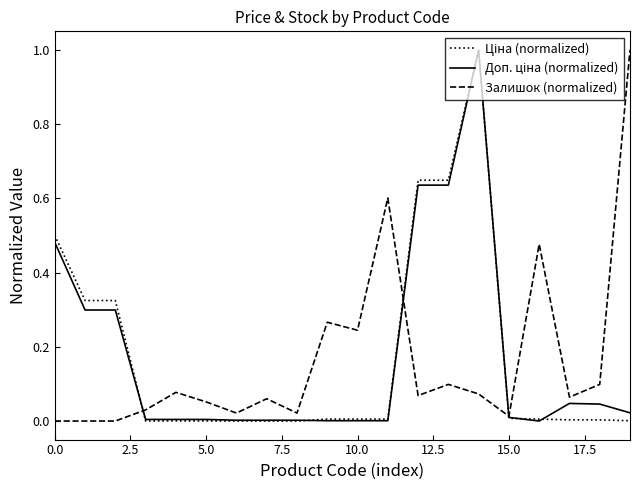

What is the maximum value shown in the chart?

1.0